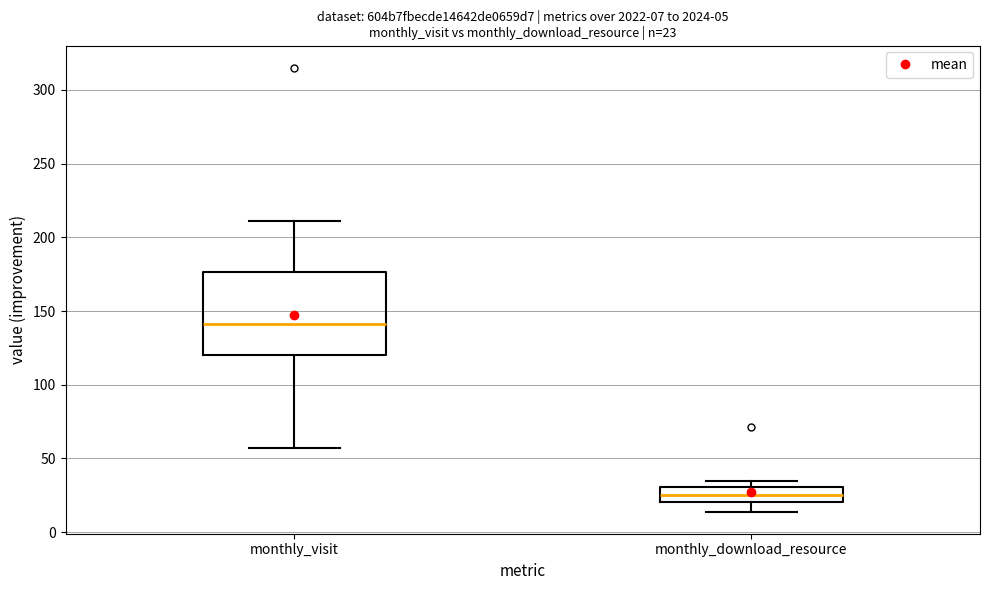

Which box is the tallest, from its lower edge to its upper edge?

monthly_visit